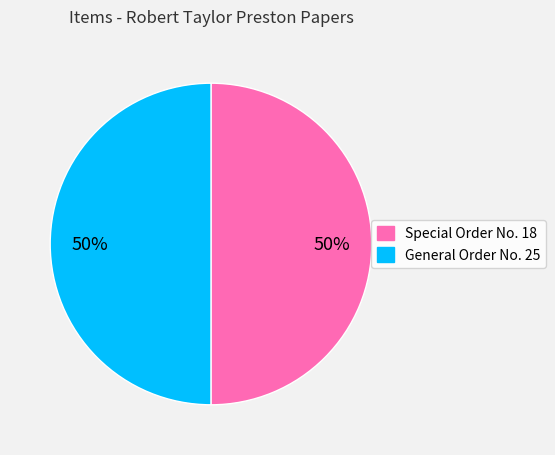

Is it true that General Order No. 25 is 50% of the pie?

True